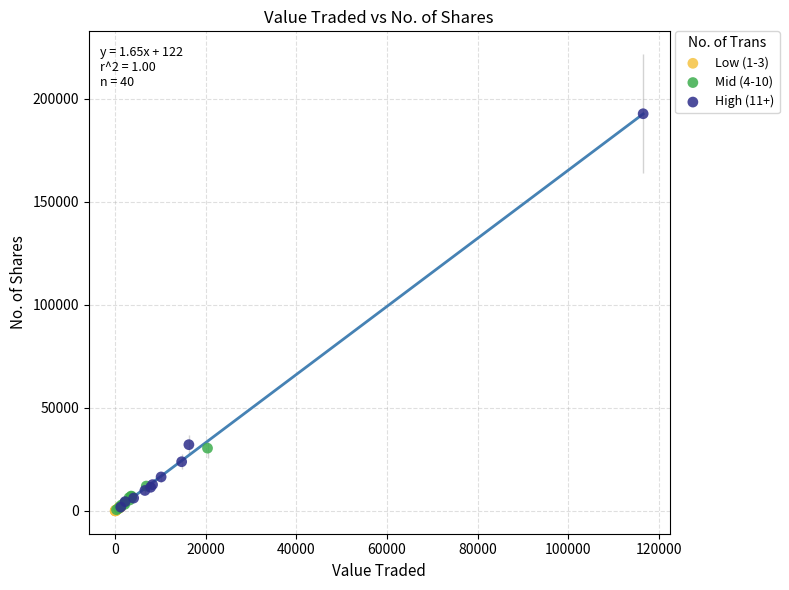

Which series reaches the maximum Y coordinate?

High (11+)